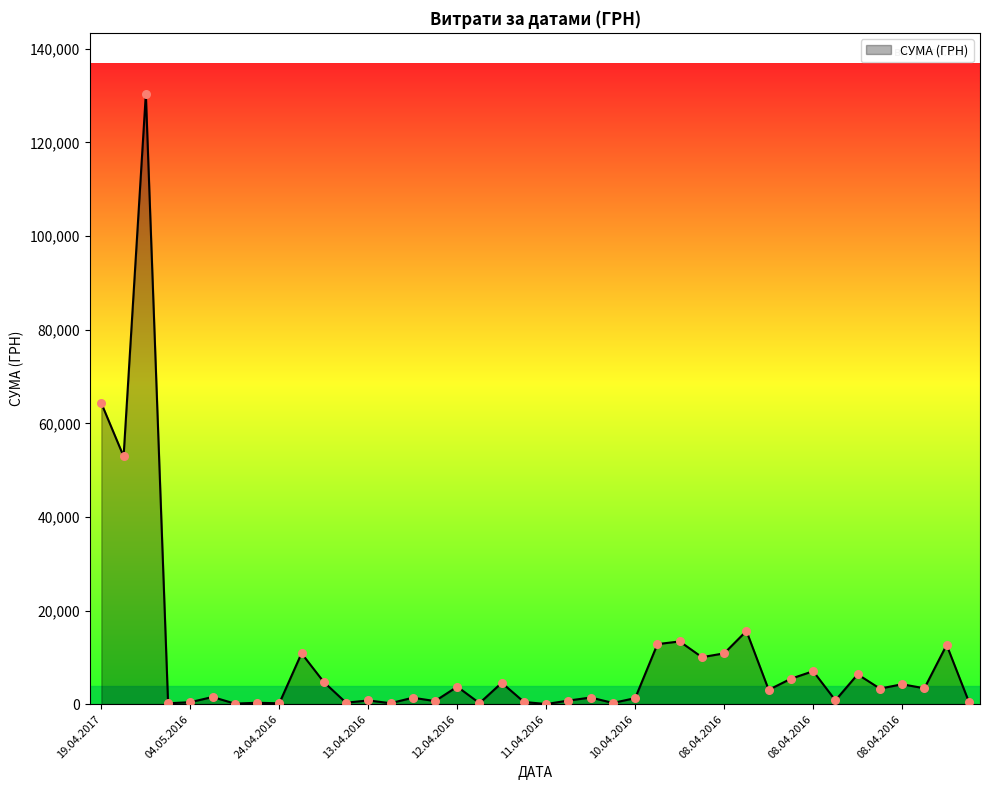

What is the greatest value displayed?

130379.7